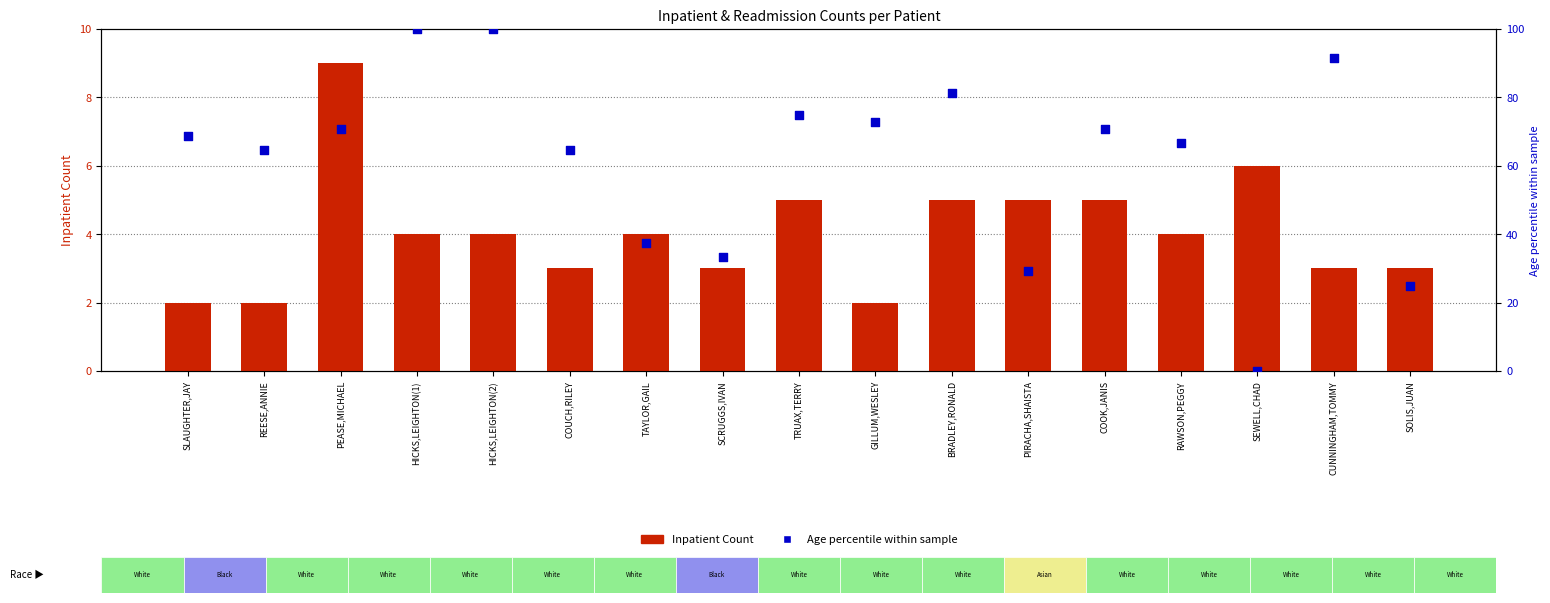

At how many categories does at least one series exceed 52?

12